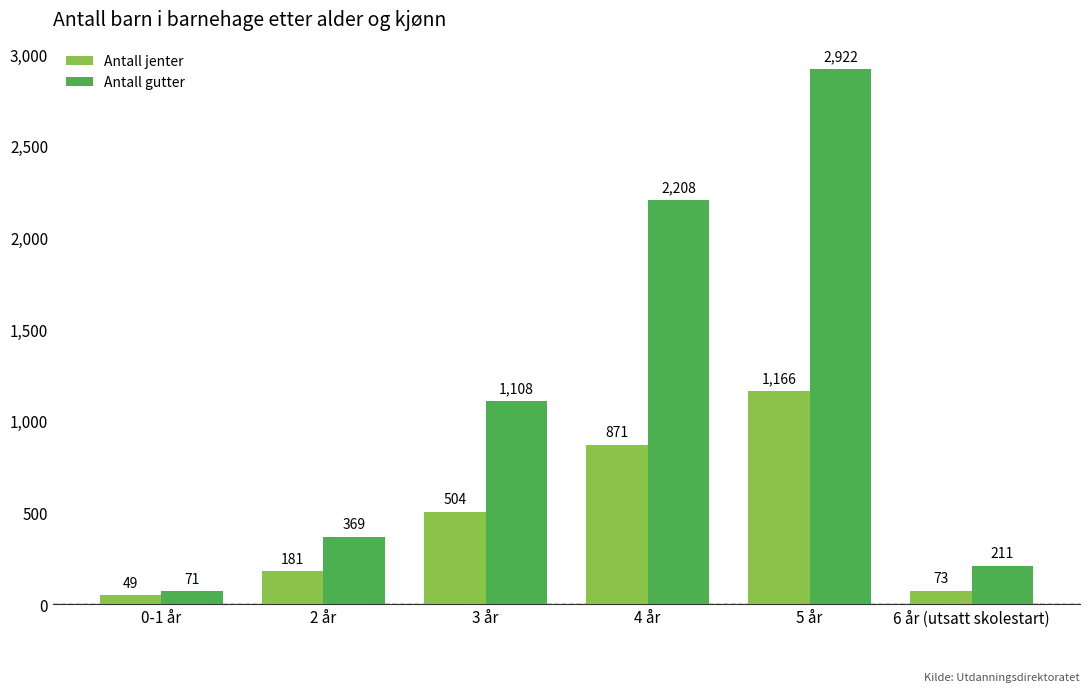

Is it true that Antall jenter equals 1662 at 5 år?

False